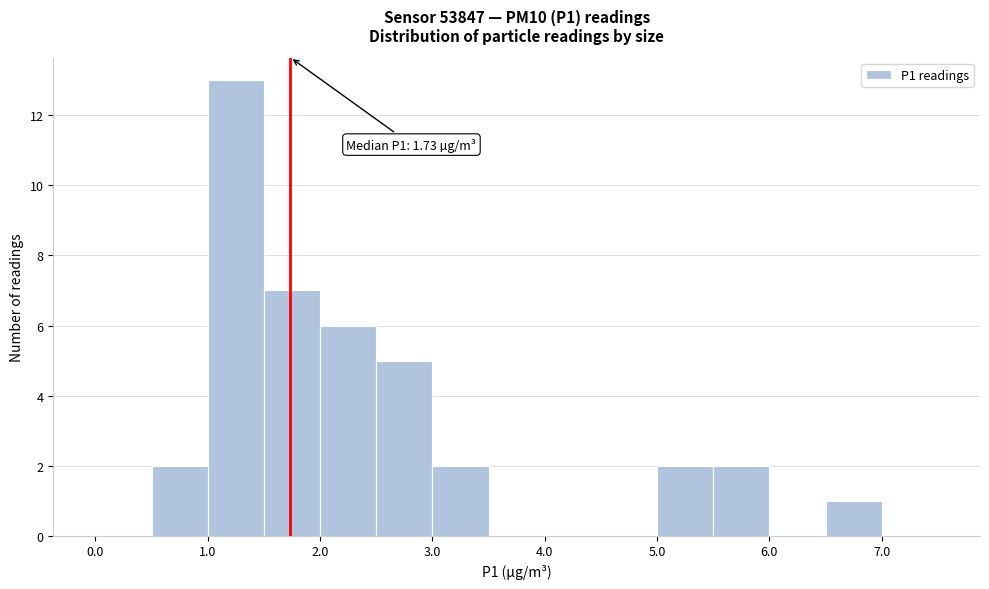

Over which range of the x-axis is the bar tallest?

1.0 to 1.5